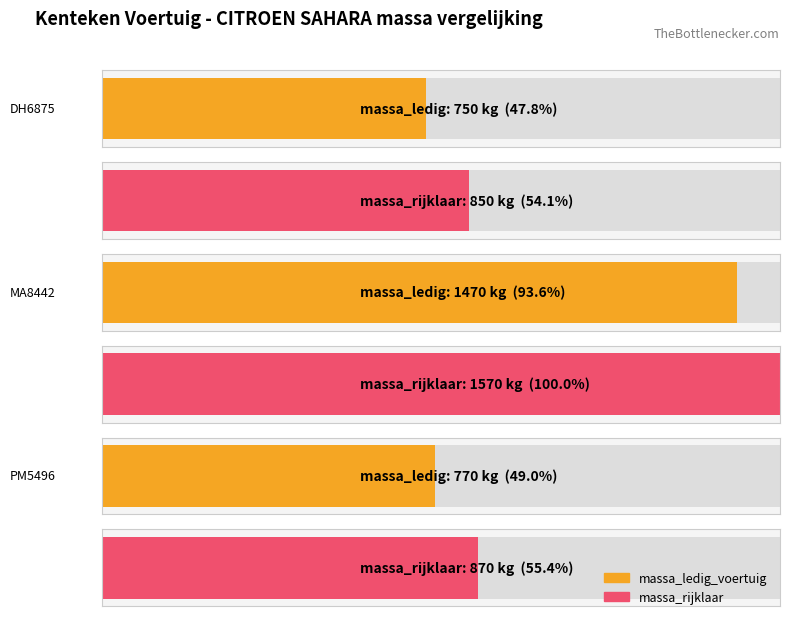

Which series has the largest total across all categories?

massa_rijklaar